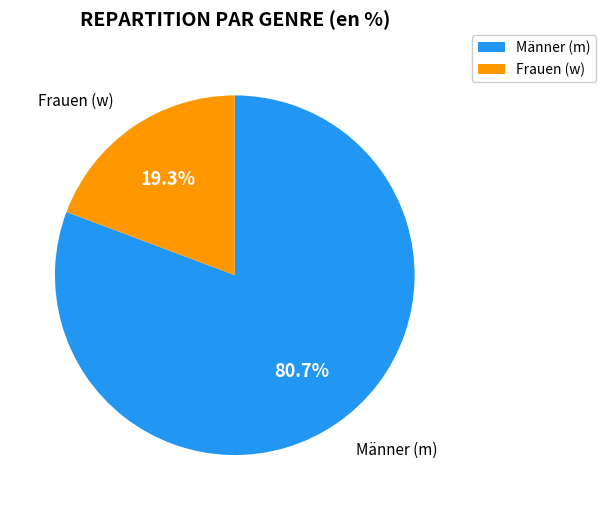

How many segments does this pie chart have?

2